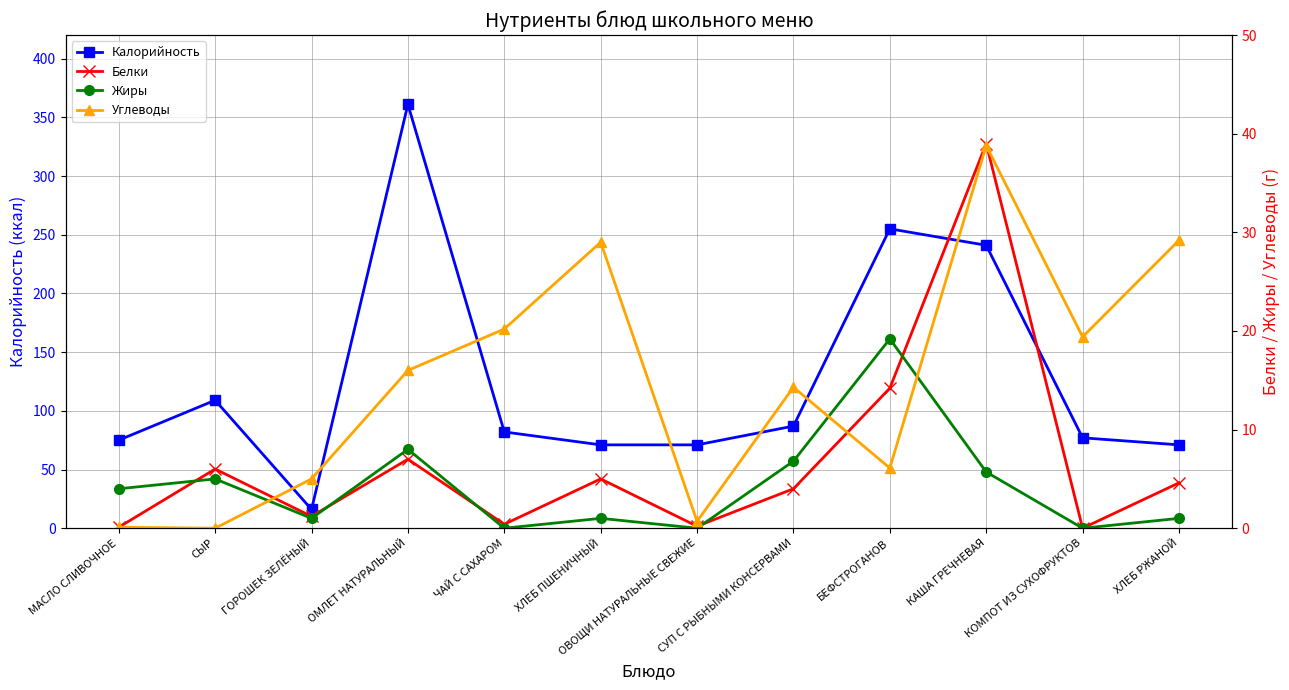

True or false: Белки and Калорийность cross at least once.

False